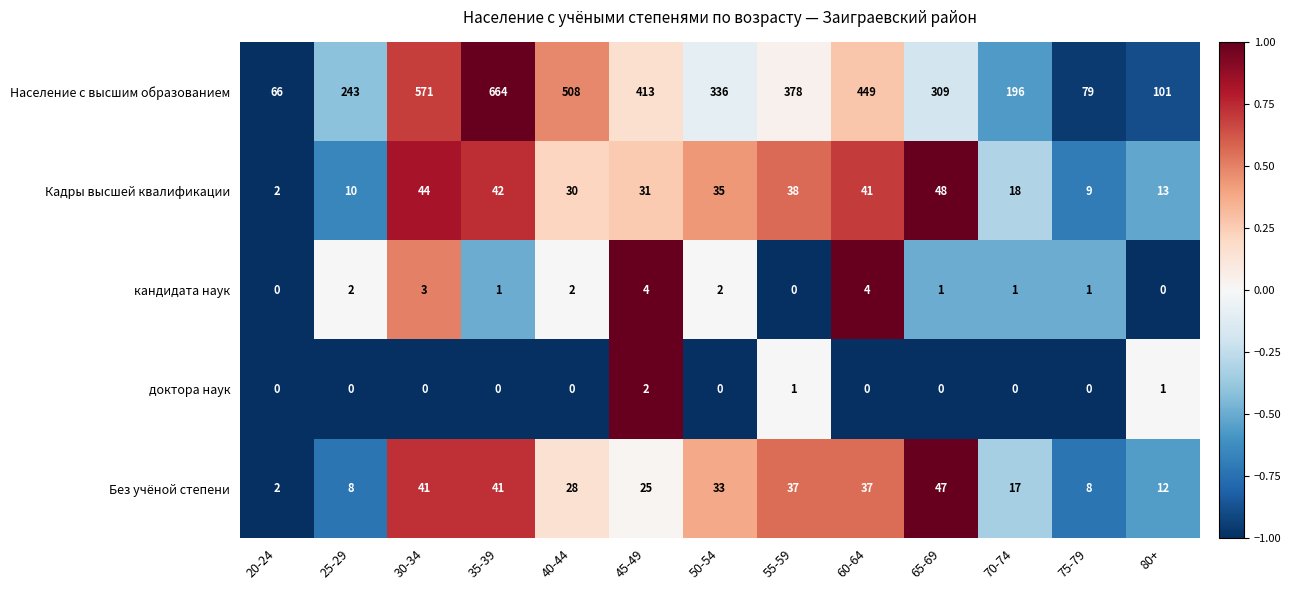

What is the maximum value shown in the chart?

664